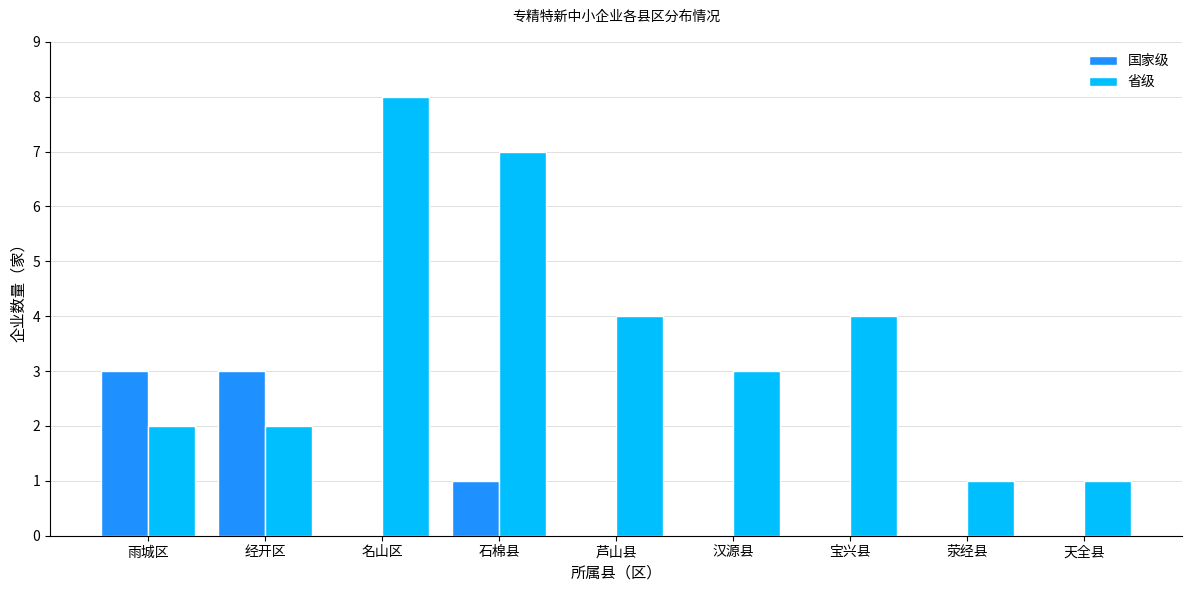

What is the average value of the 国家级 series?

1